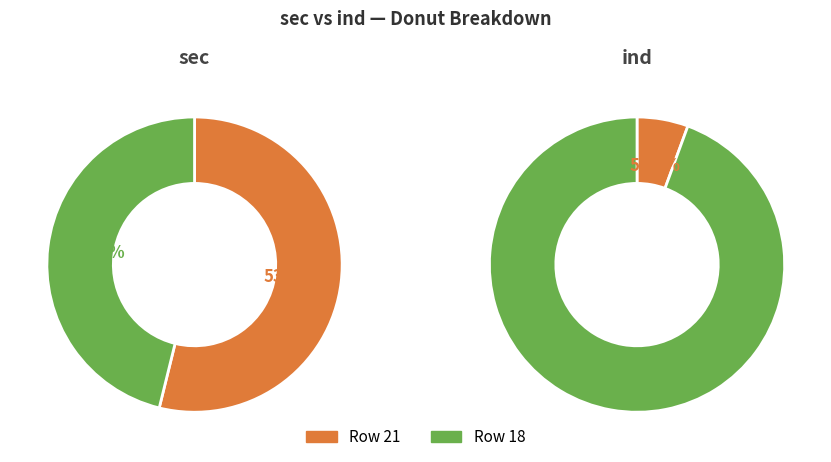

To the nearest percent, what is the average slice percentage?

50%